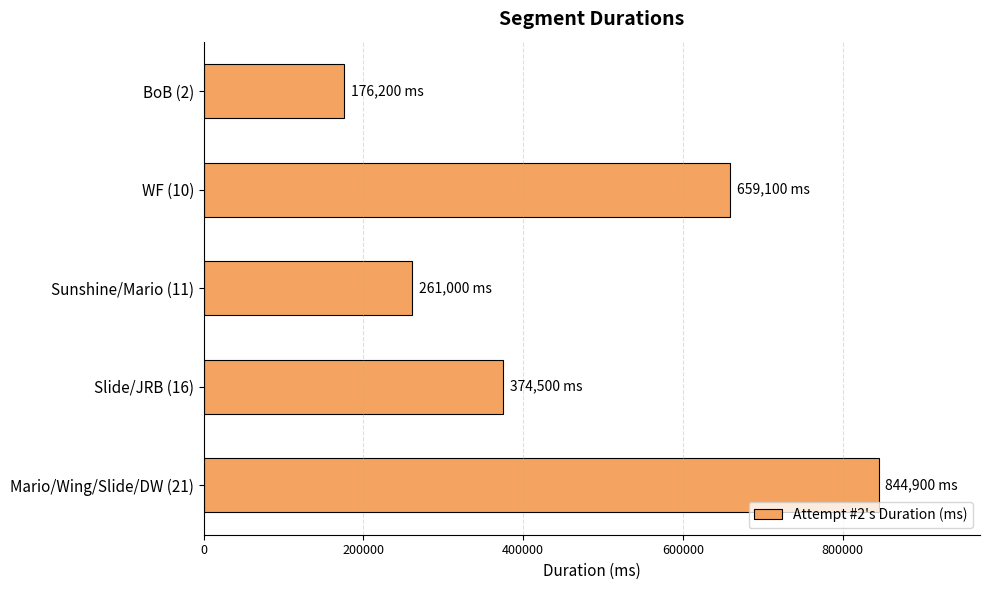

Are the bars grouped side by side (vs. stacked)?

No